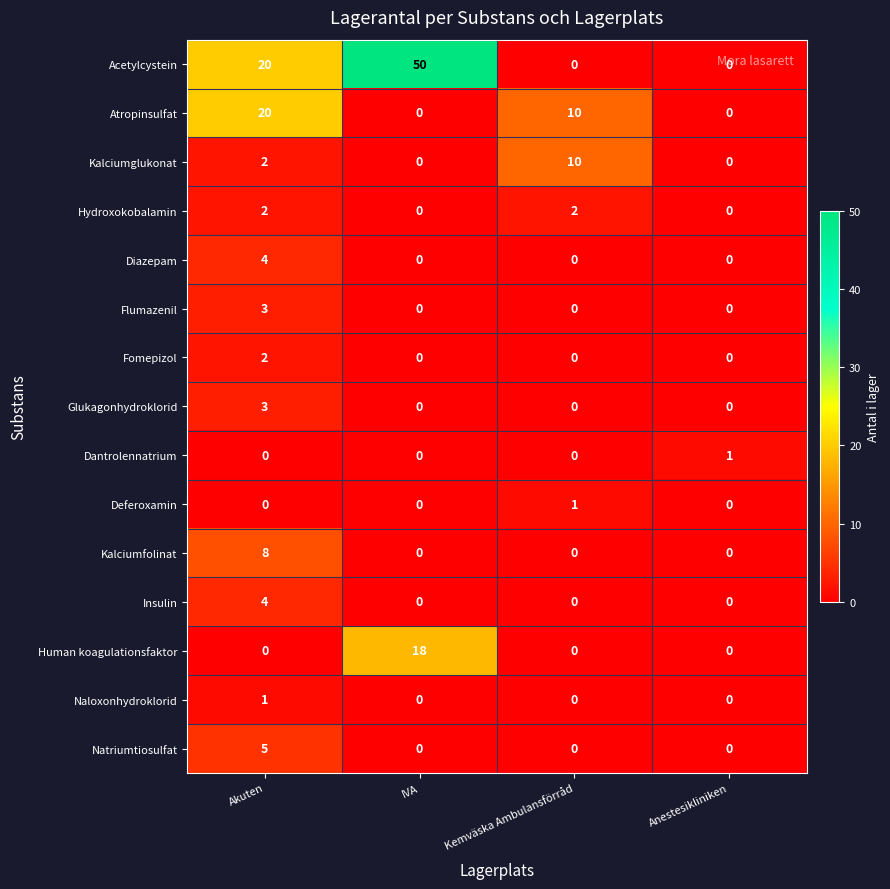

How many data points does each series have?

4